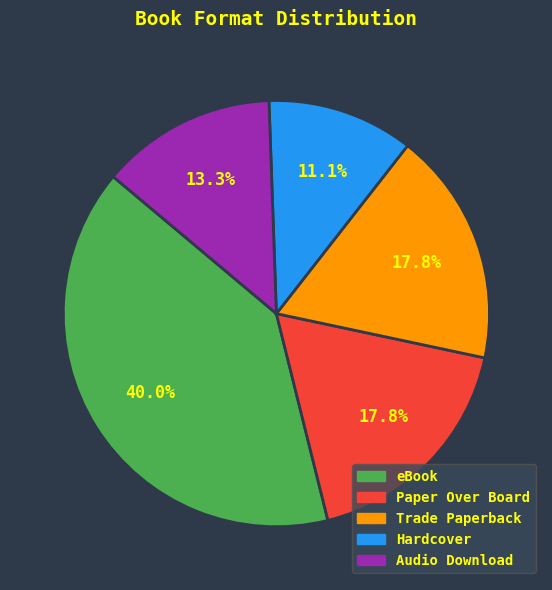

Which has a higher value, eBook or Hardcover?

eBook